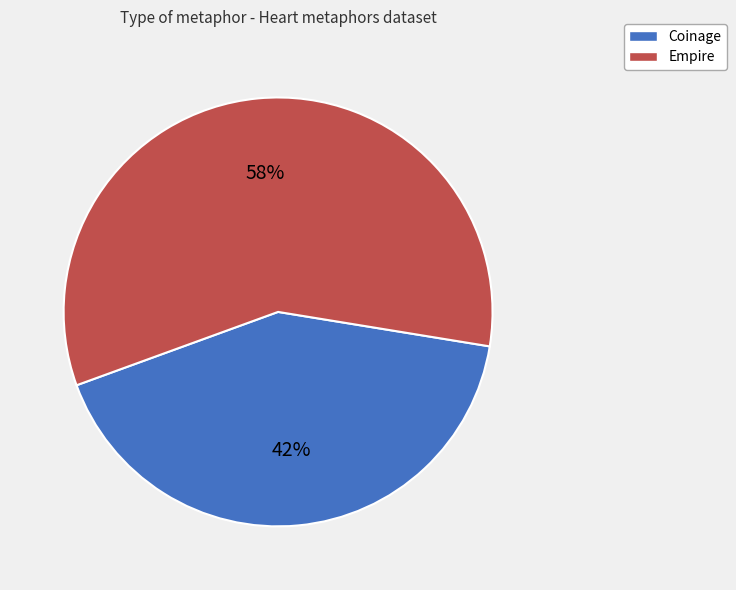

Combined, do Coinage and Empire account for over 50%?

Yes